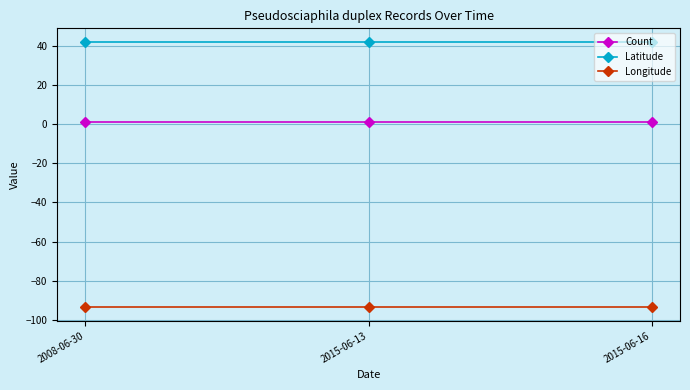

Reading left to right, what are all the values shown in this chart?

Count: 2008-06-30=1.0	2015-06-13=1.0	2015-06-16=1.0
Latitude: 2008-06-30=42.0	2015-06-13=42.0	2015-06-16=42.0
Longitude: 2008-06-30=-93.6	2015-06-13=-93.6	2015-06-16=-93.6